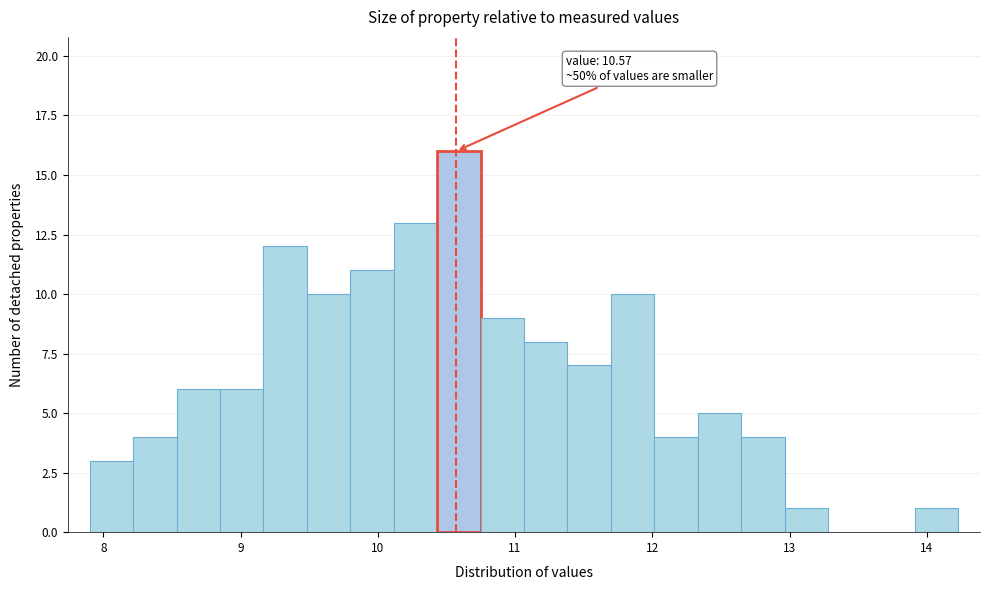

Read against the x-axis, roughly where is the centre of the tallest bar?

10.6